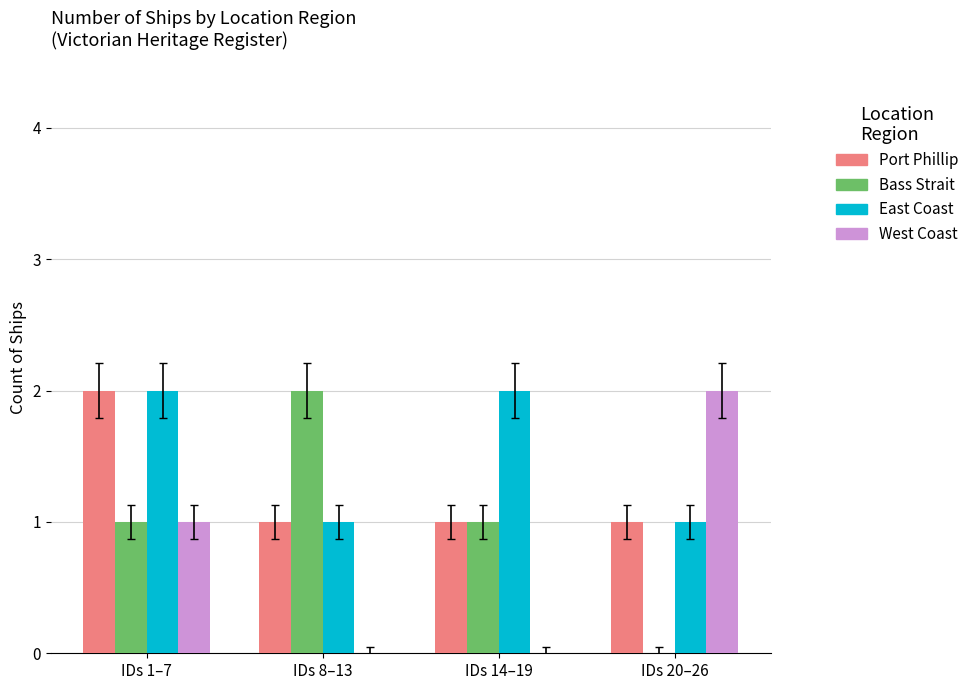

Which series has the largest total across all categories?

East Coast